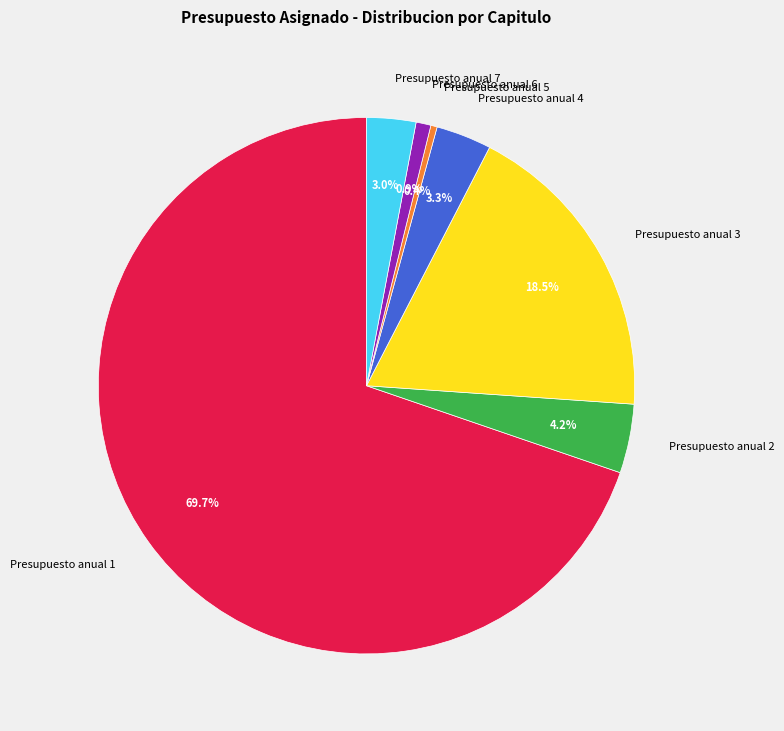

How many segments does this pie chart have?

7